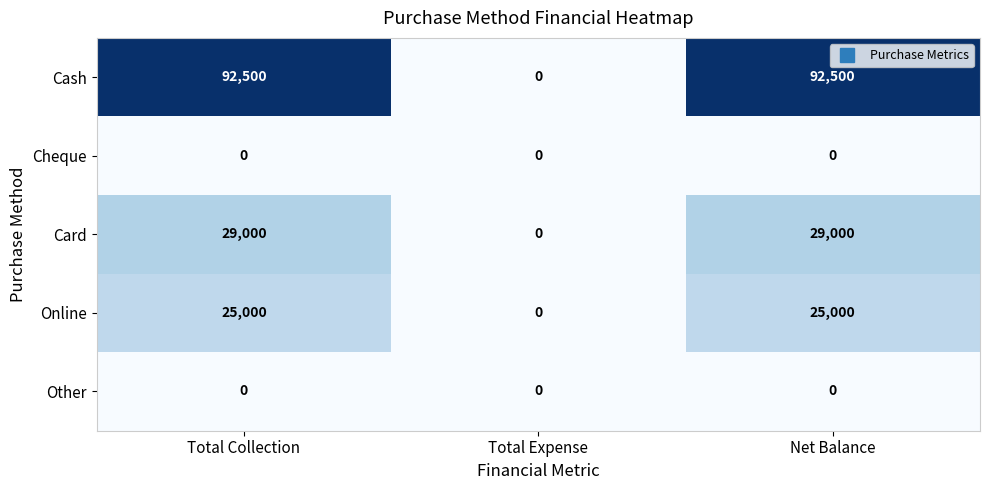

True or false: Card has a value of 0 at Total Expense.

True